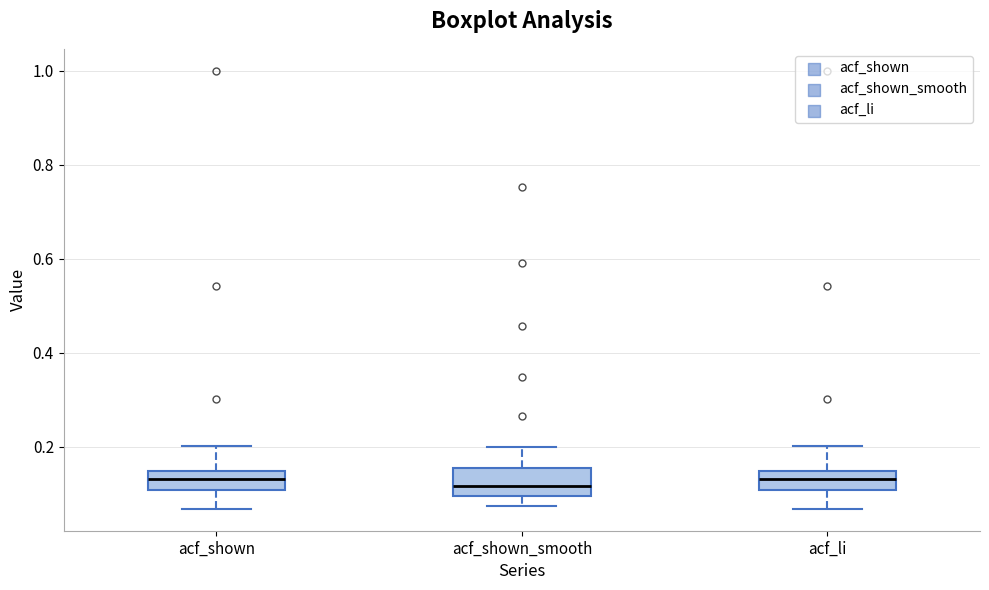

Reading left to right, transcribe this box plot: for each box, give where its median line is, the range the box spans, and where its two whiskers end, as read against the y-axis. The values are not printed on the chart, so give them approximately, as read against the axis.

acf_shown: median 0.14 (inside the box), box 0.10 to 0.14, whiskers 0.06 to 0.20
acf_shown_smooth: median 0.12, box 0.10 to 0.16, whiskers 0.08 to 0.20
acf_li: median 0.14 (inside the box), box 0.10 to 0.14, whiskers 0.06 to 0.20